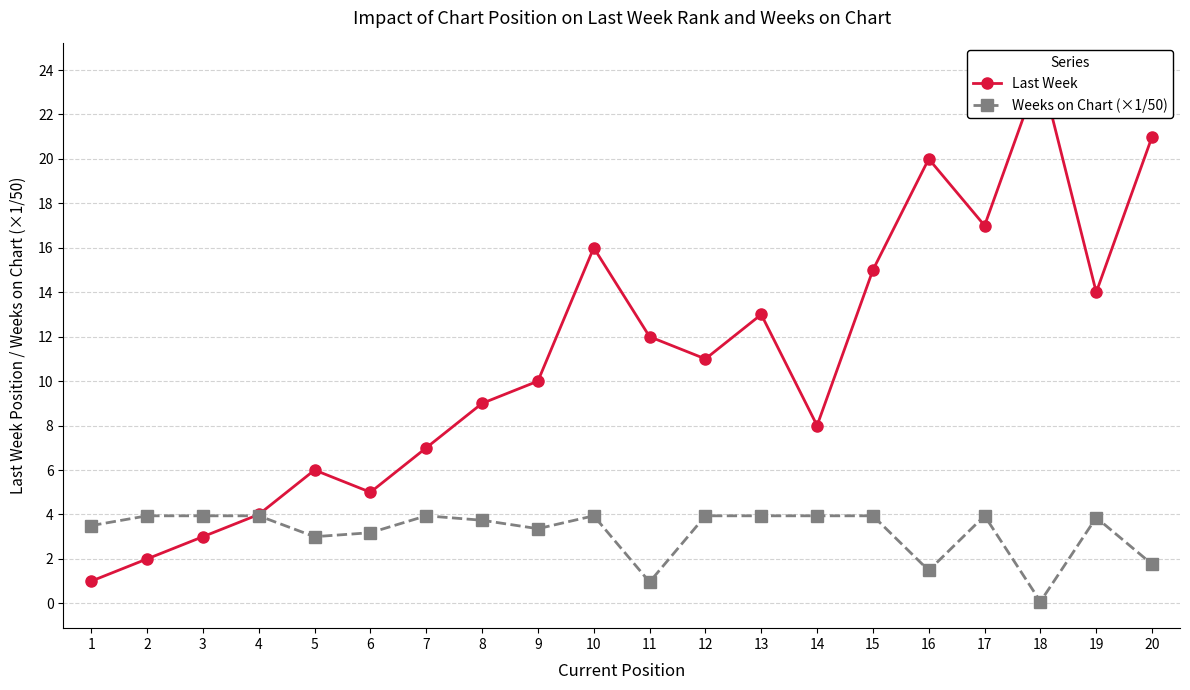

The Last Week series shows 34.9 at 18. True or false?

False